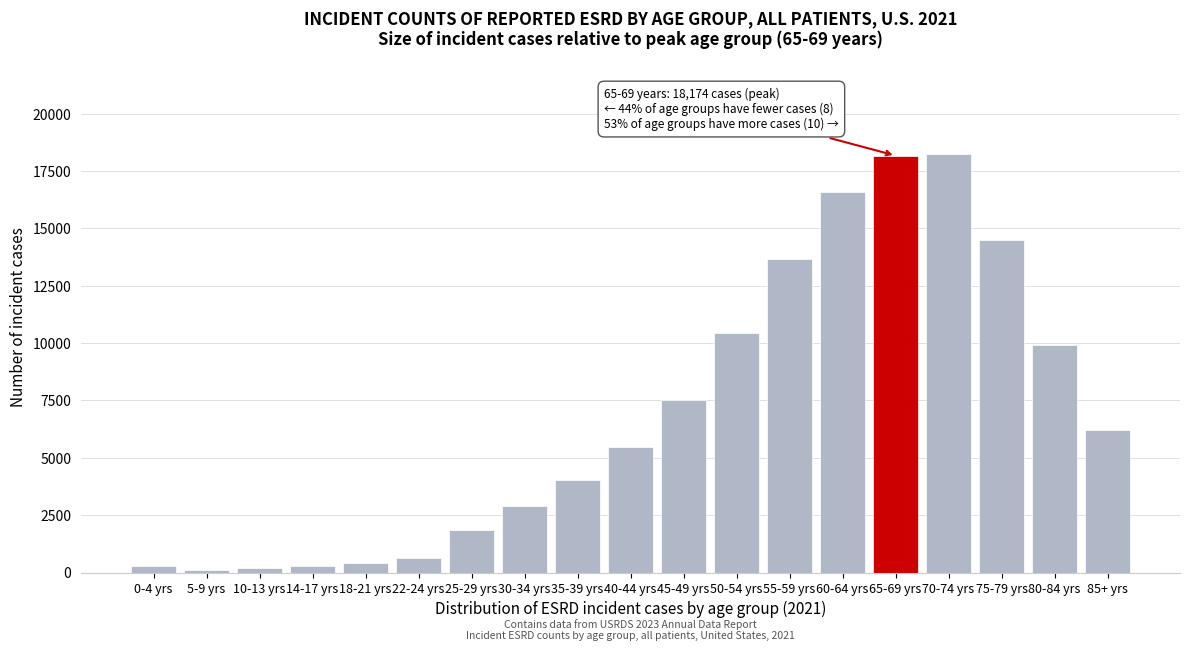

At which label is the value closest to 9185?

80-84 yrs